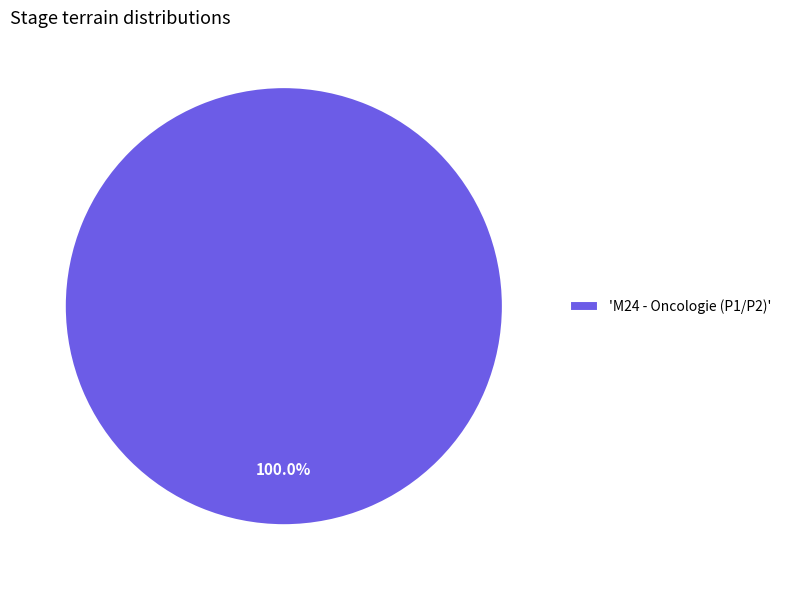

Does 'M24 - Oncologie (P1/P2)' account for over 50% of the chart?

Yes